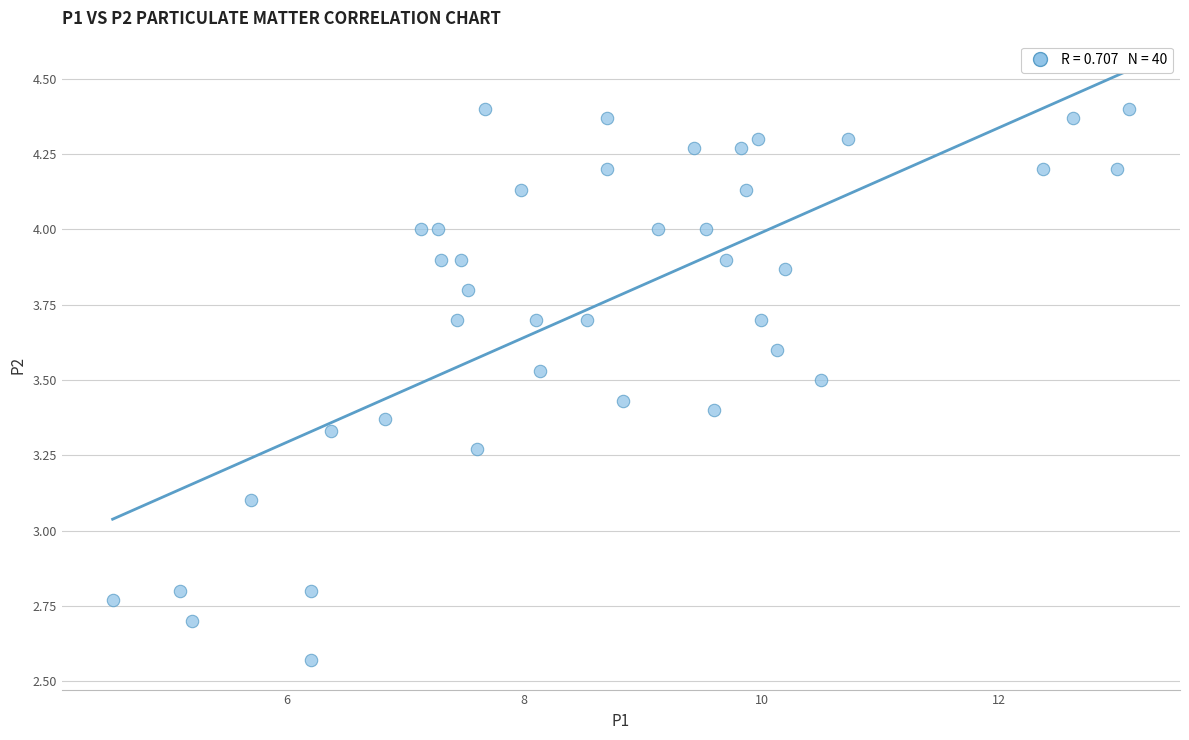

What is the range of X values (max minus min)?

8.6